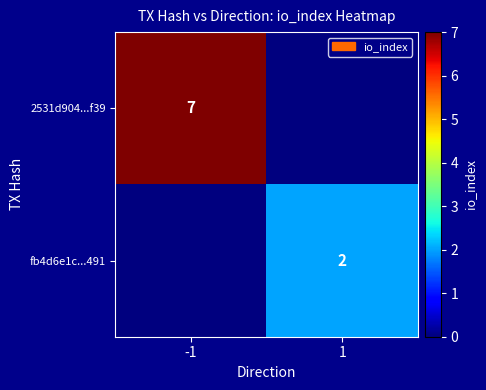

The fb4d6e1c...491 series shows 2 at 1. True or false?

True